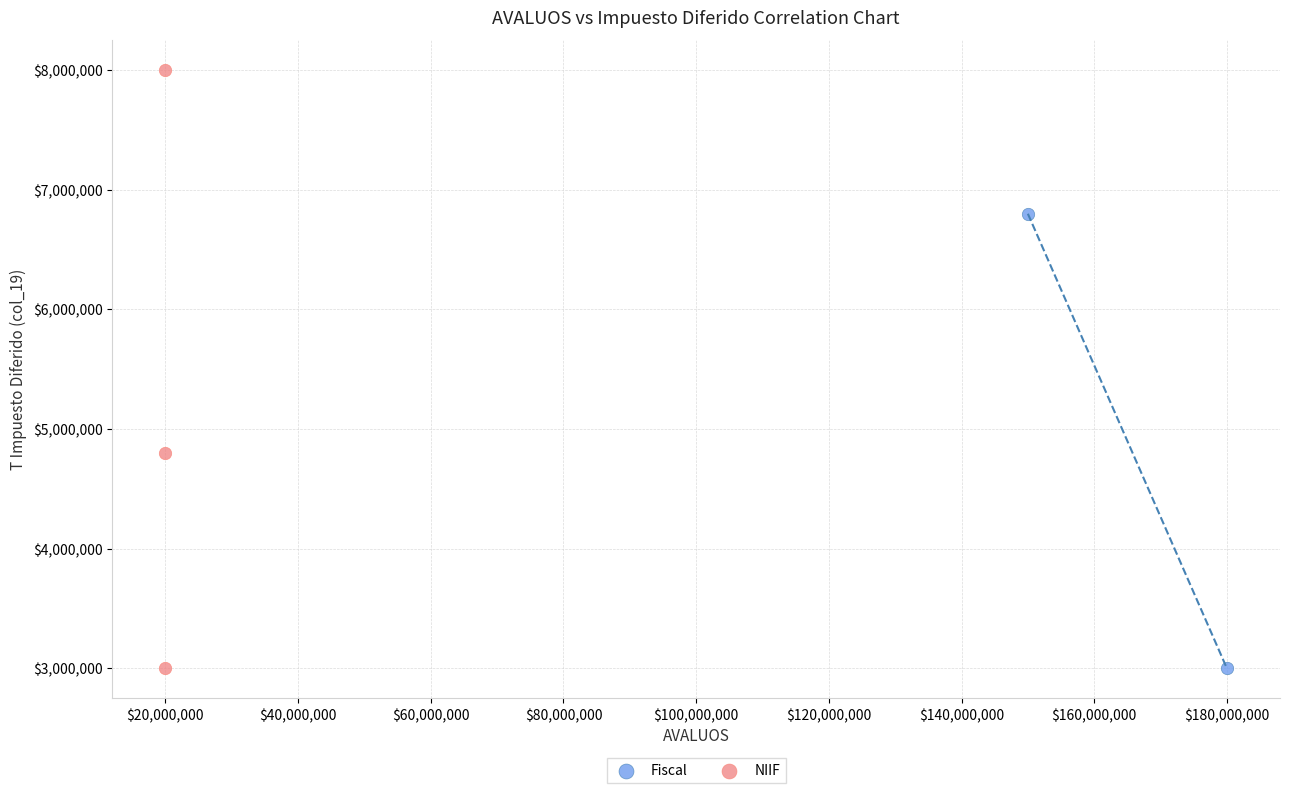

What are all the series names shown in the legend?

Fiscal, NIIF